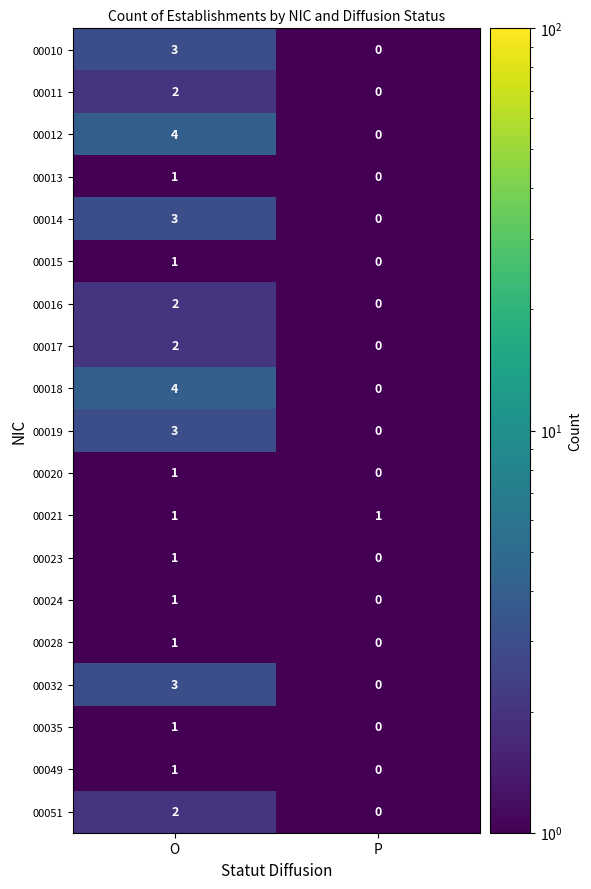

Is the value of 00012 at O greater than the value of 00035 at P?

Yes